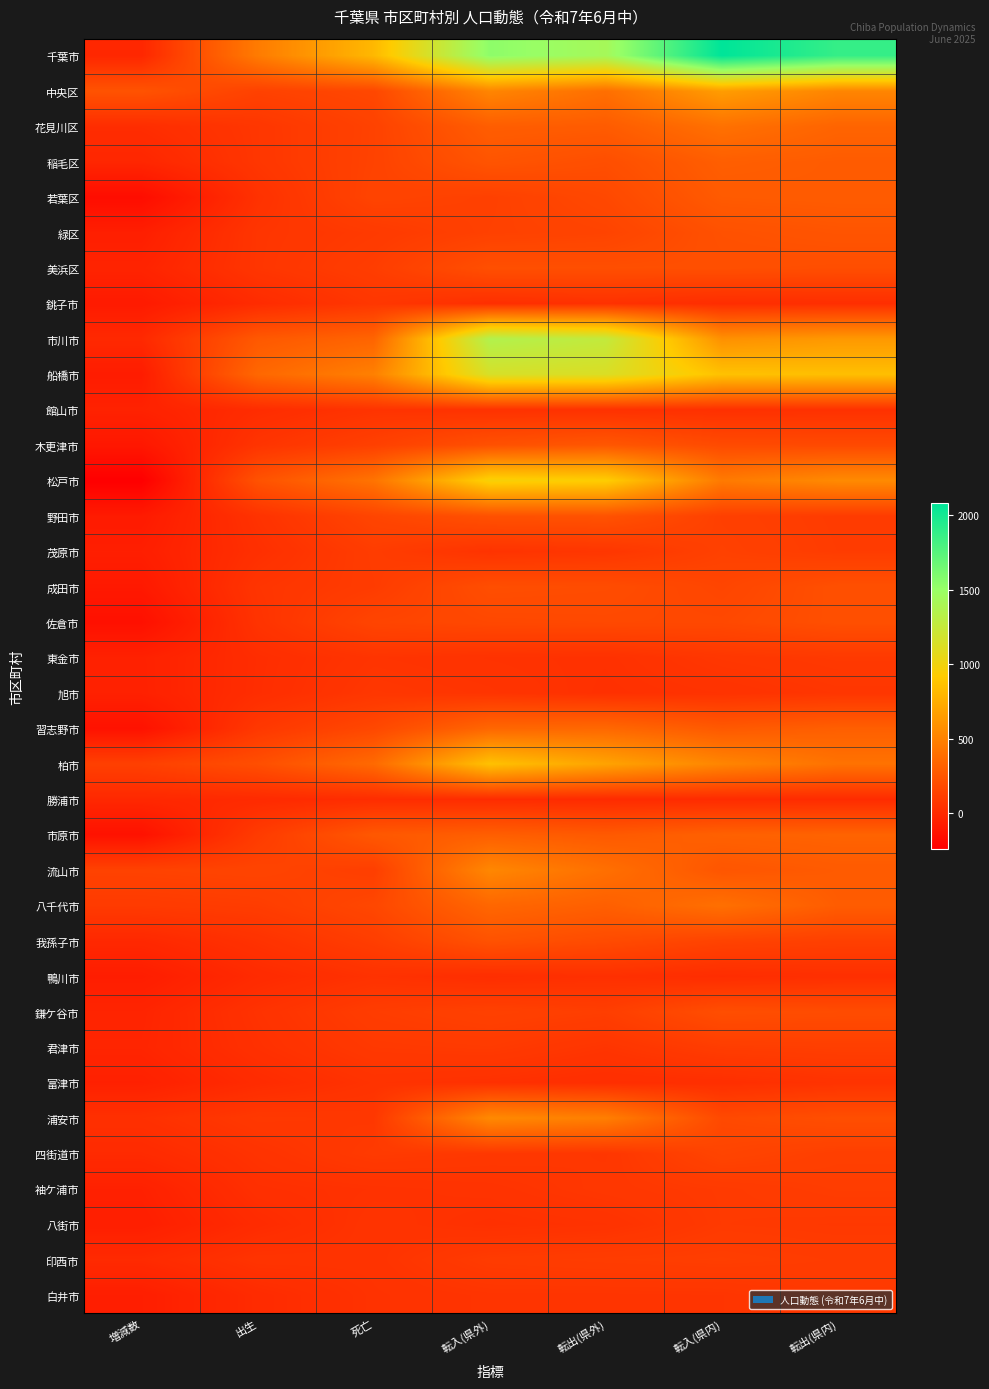

At how many categories does at least one series exceed 225?

7